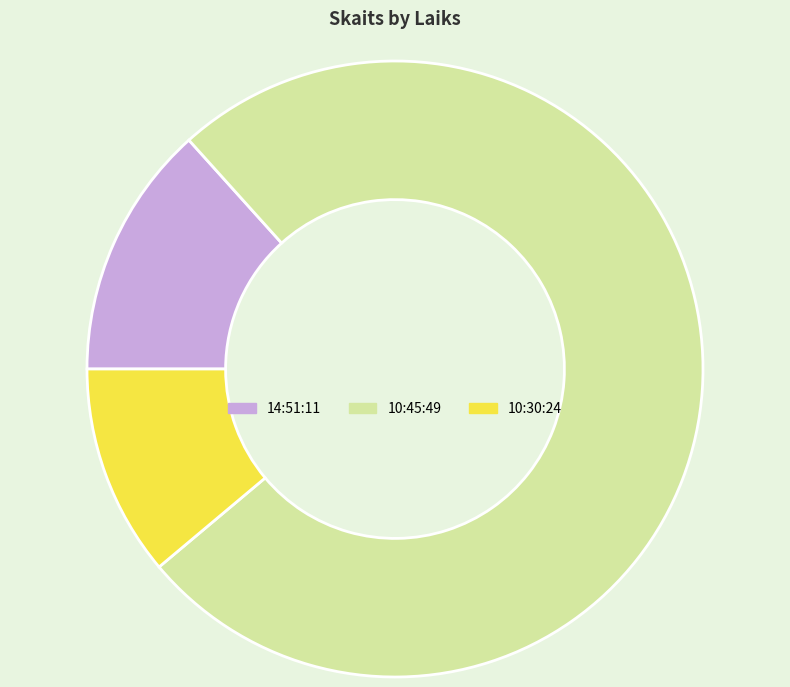

Between 10:45:49 and 10:30:24, which is larger?

10:45:49